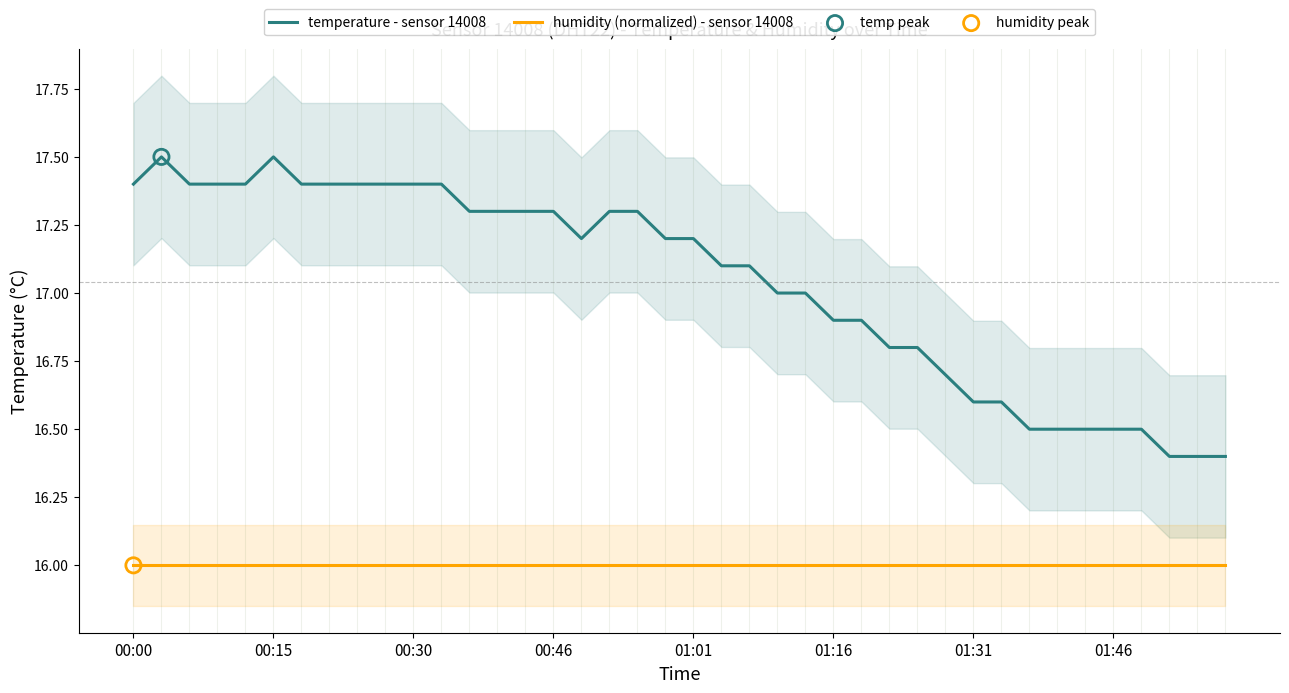

Which series has the largest total across all categories?

temperature - sensor 14008